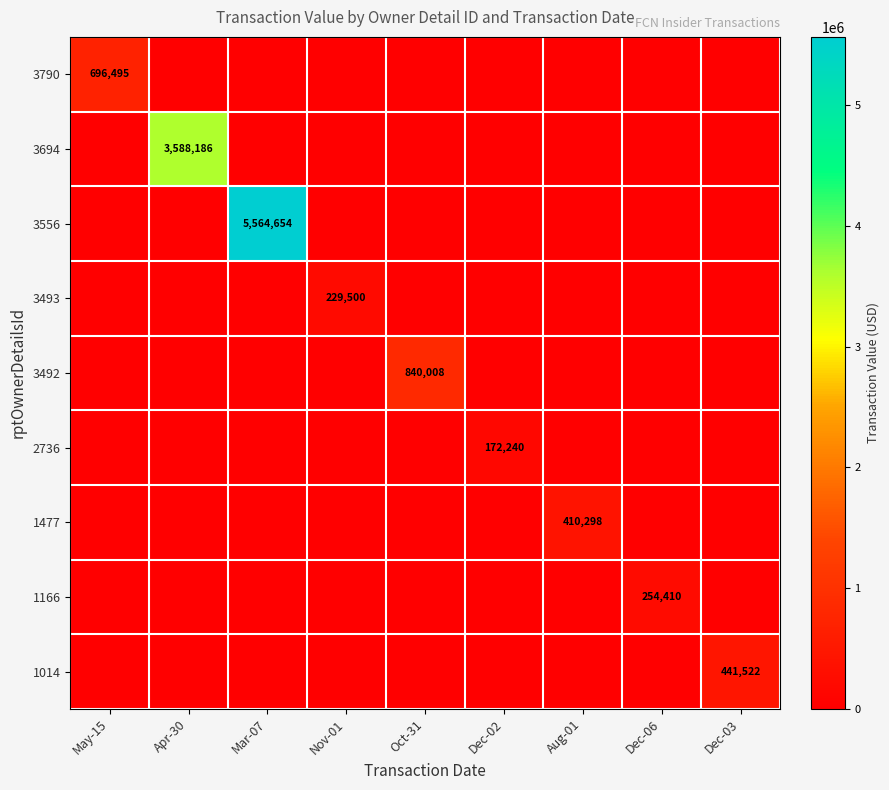

What is the average value of the 1014 series?

49058